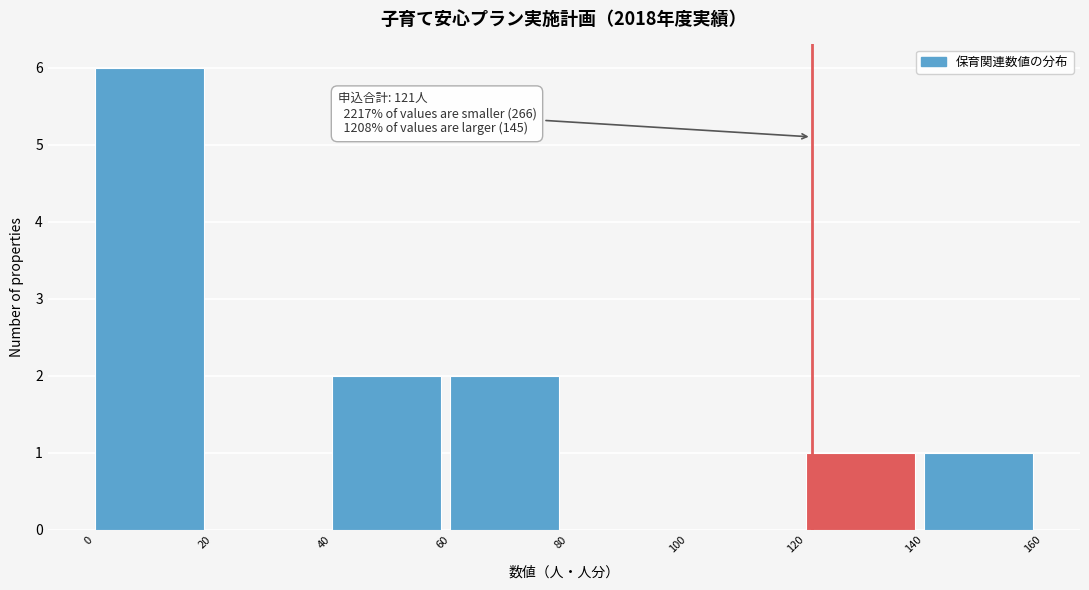

Which range on the x-axis has the tallest bar?

0 to 20